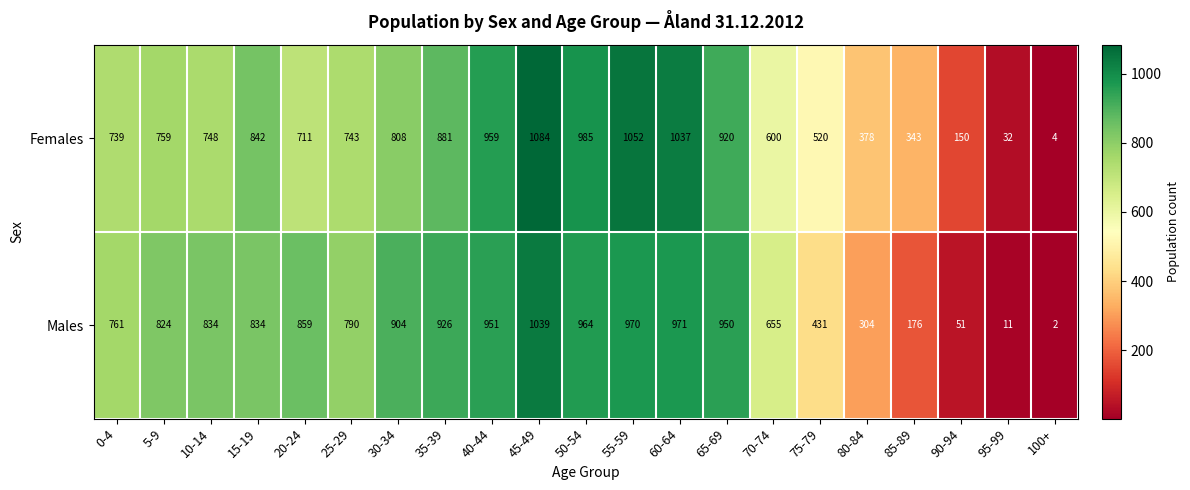

Count the number of categories in the chart.

21